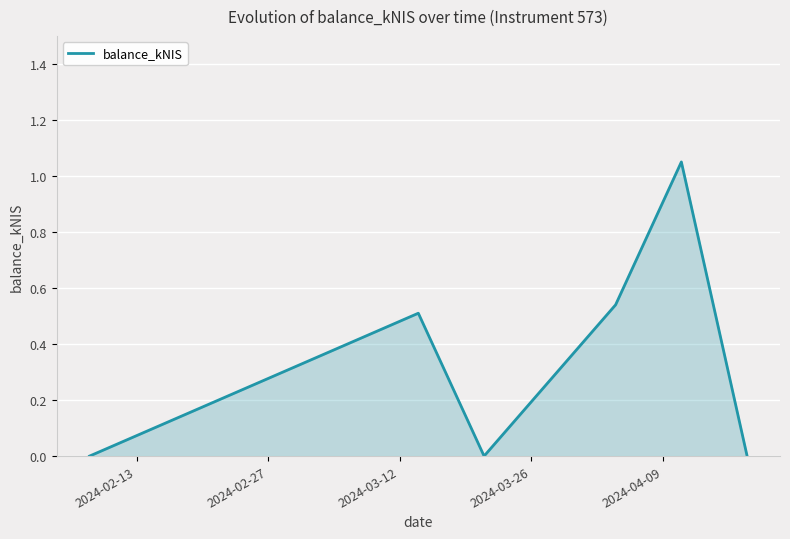

What is the sum of all values?

2.1